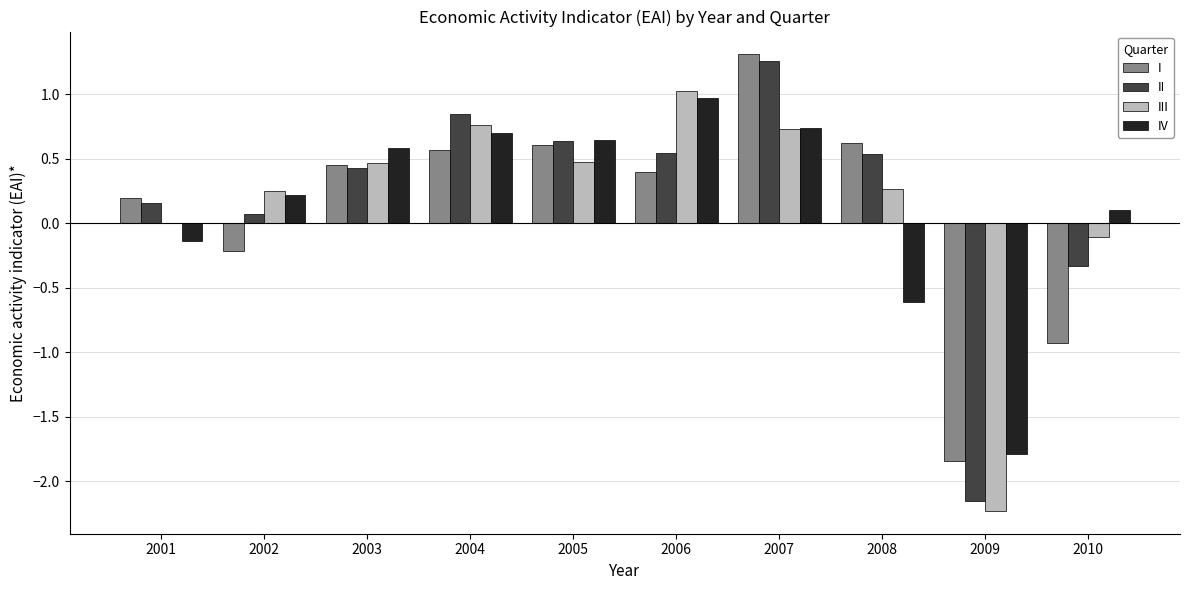

Between 2008 and 2009, which series saw the biggest shift?

II